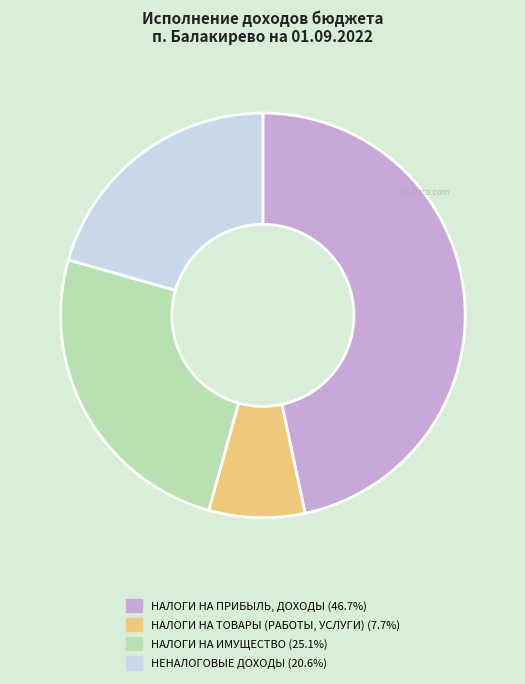

Does any single category account for the majority?

No